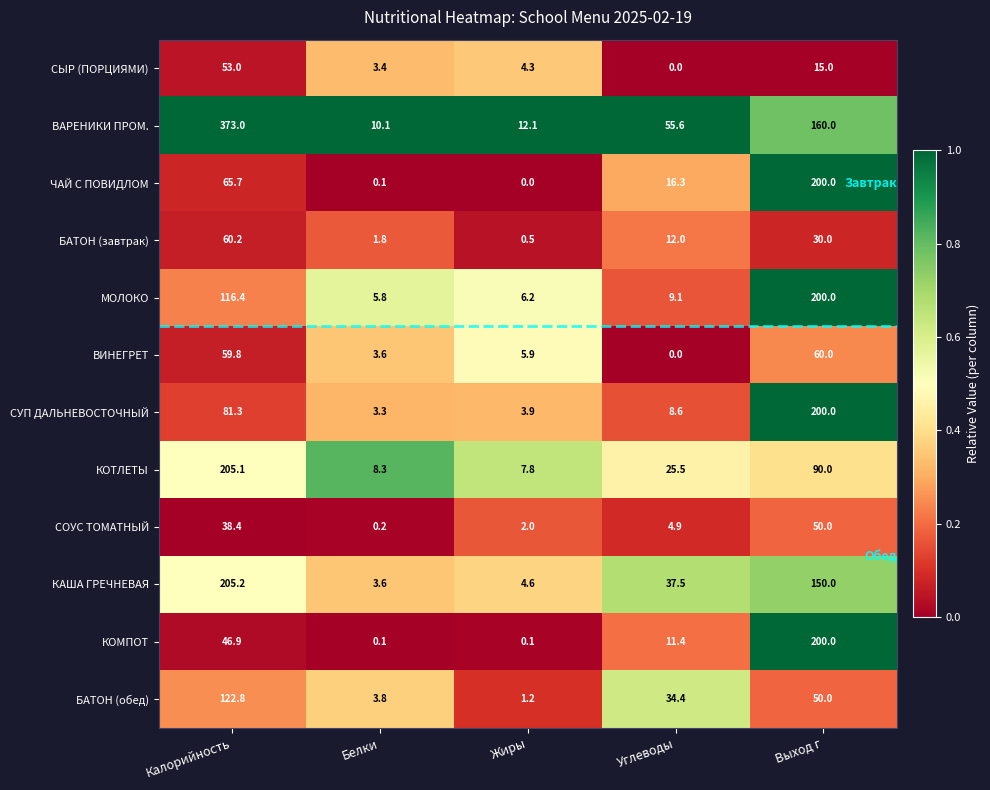

Where is СУП ДАЛЬНЕВОСТОЧНЫЙ nearest to the value 101?

Калорийность